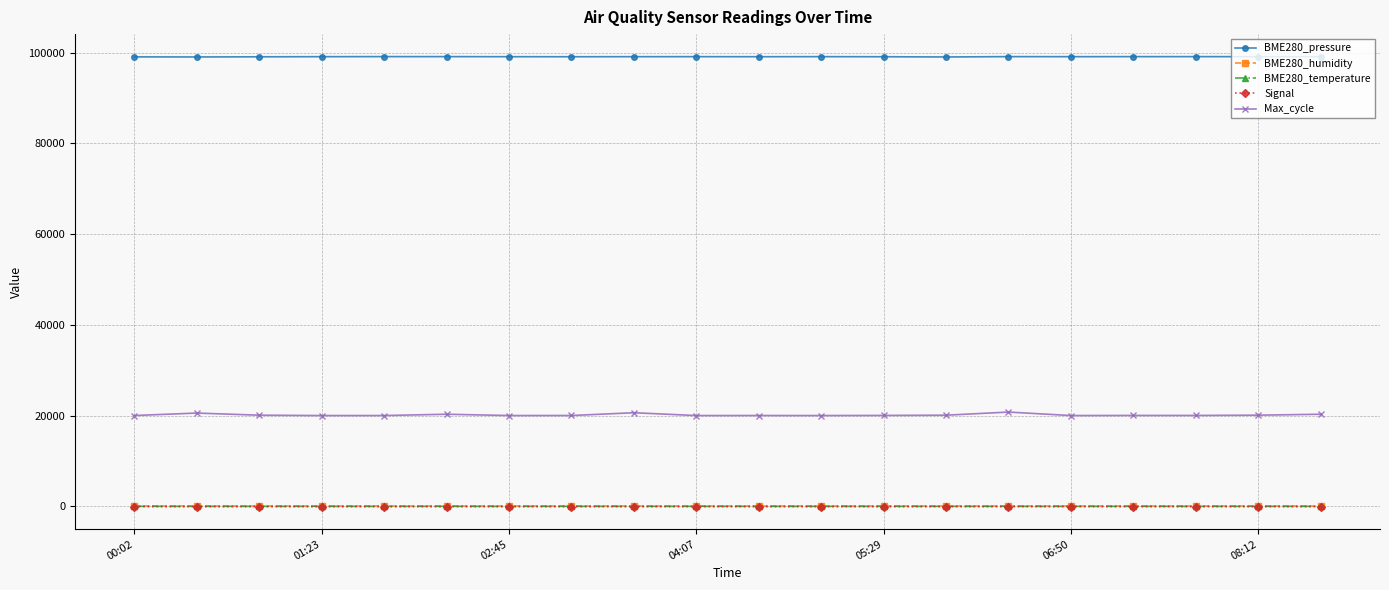

Which series has the largest total across all categories?

BME280_pressure